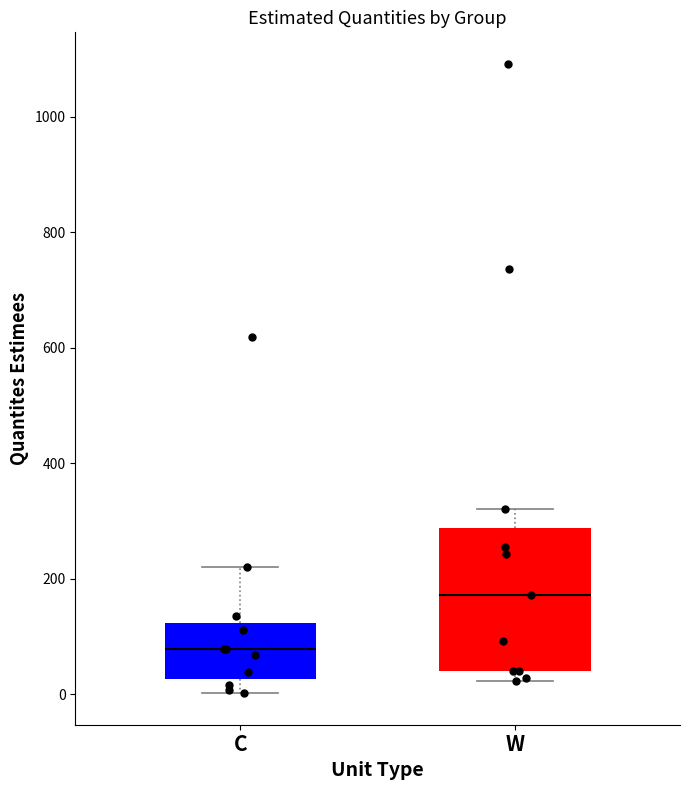

Reading left to right, read every box against the y-axis: the position of its median line, the range the box covers, and the ends of its whiskers. The values are not printed on the chart, so give them approximately, as read against the axis.

C: median 80, box 20 to 120, whiskers 0 to 220
W: median 180, box 40 to 280, whiskers 20 to 320